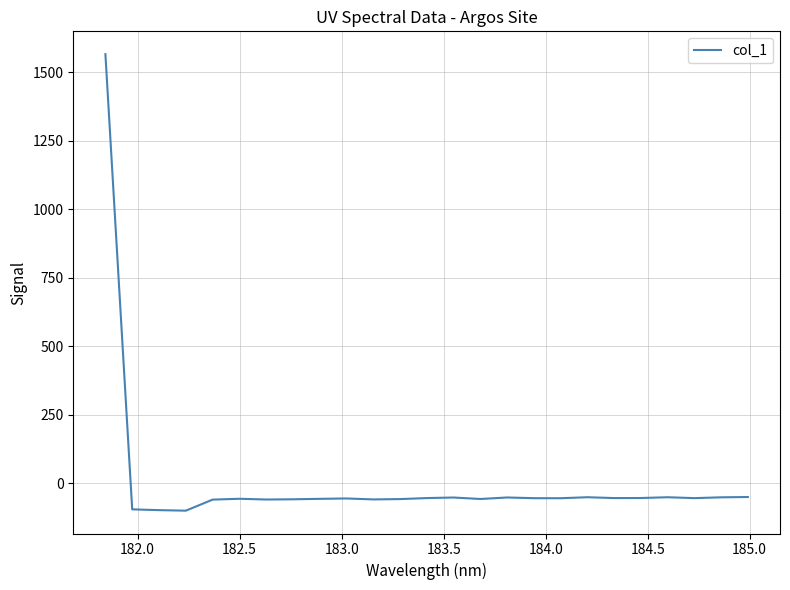

True or false: the data has more than 2 interior local peaks.

True